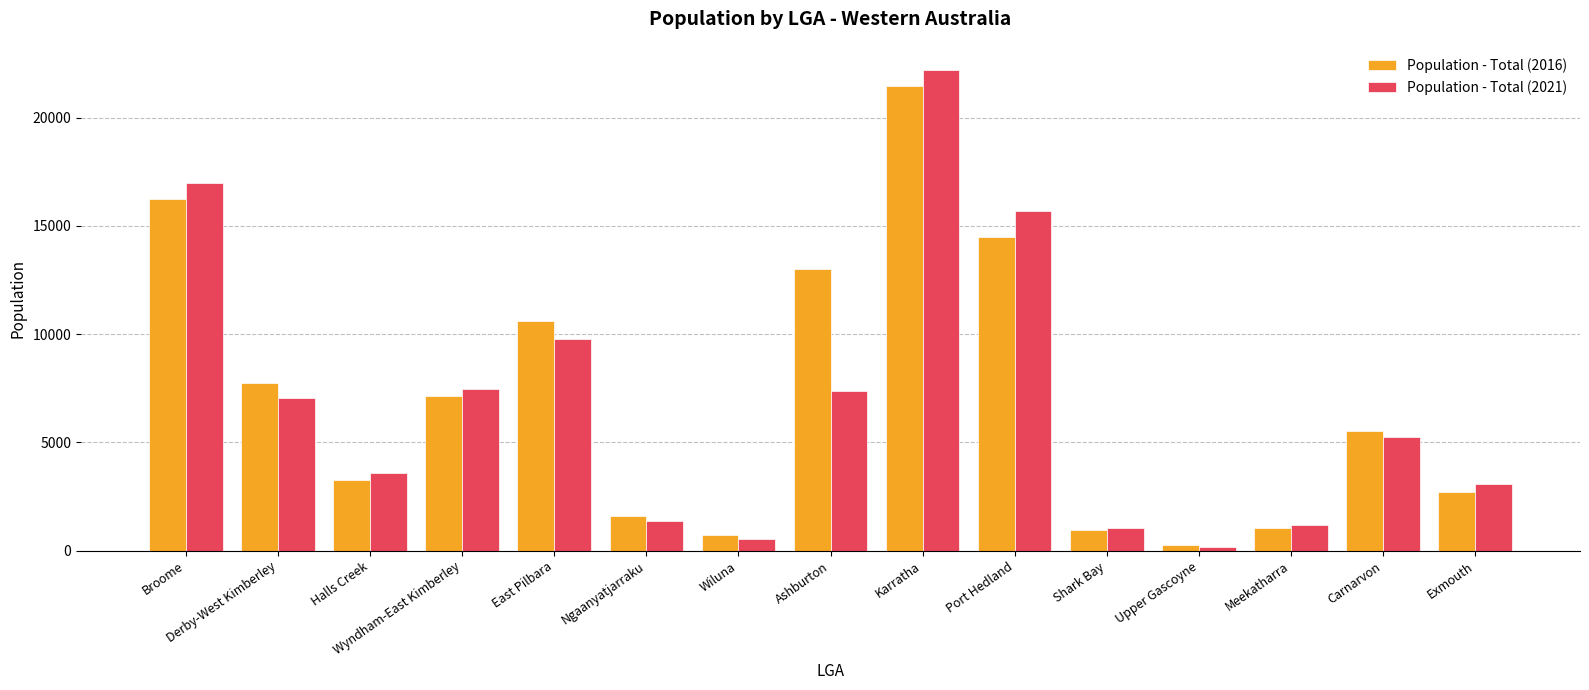

How many values in the Population - Total (2016) series are below 5528?

7